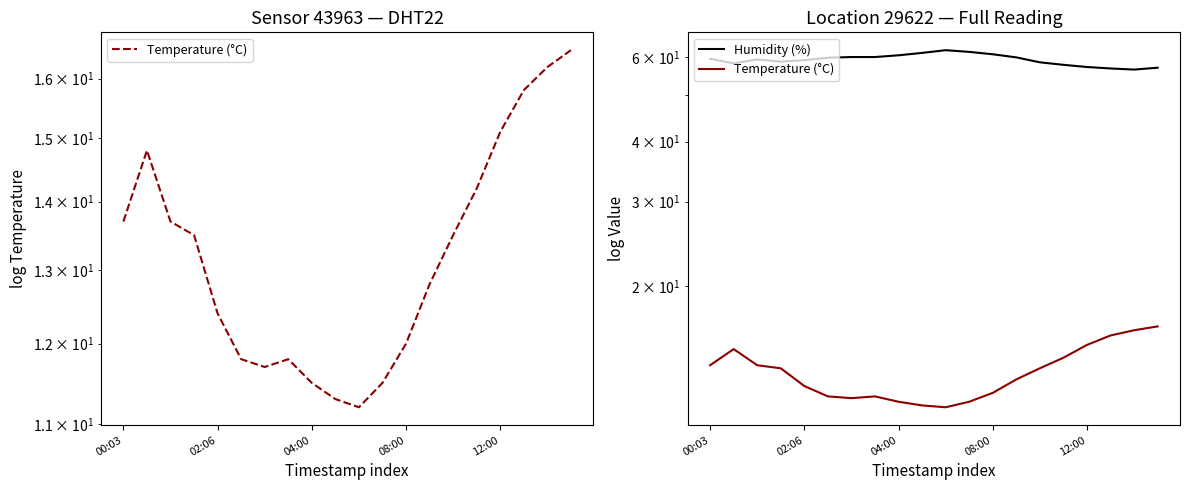

At which label does Temperature (°C) first exceed 13?

00:03